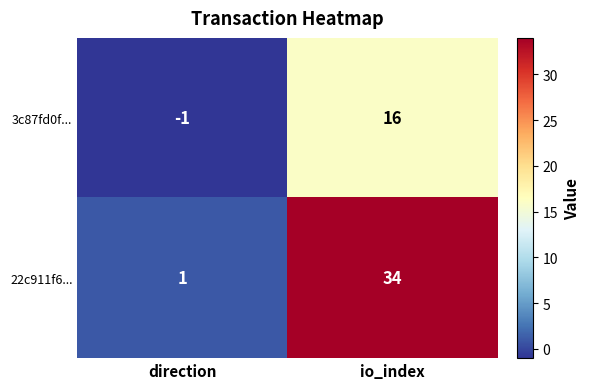

List the series in order of their peak value, lowest first.

3c87fd0f..., 22c911f6...